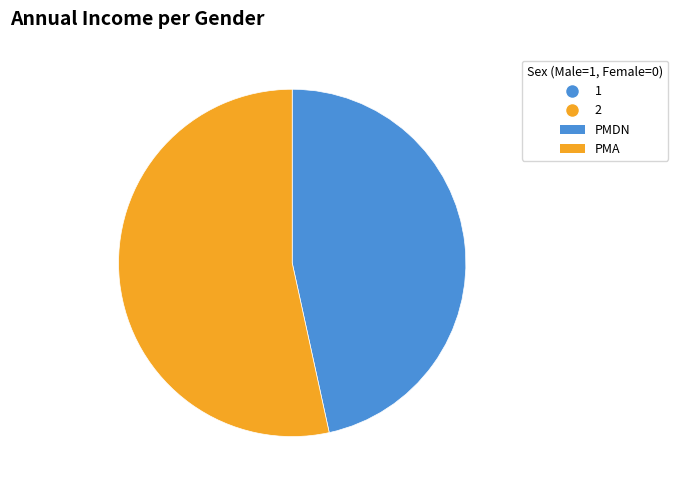

Does any single category account for the majority?

Yes